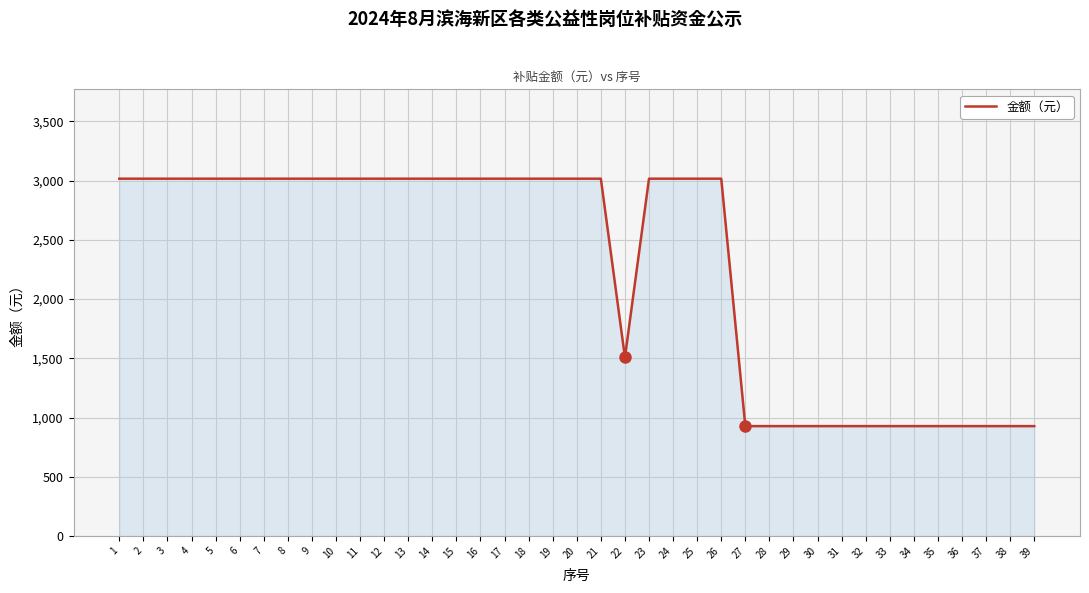

What is the smallest value displayed?

928